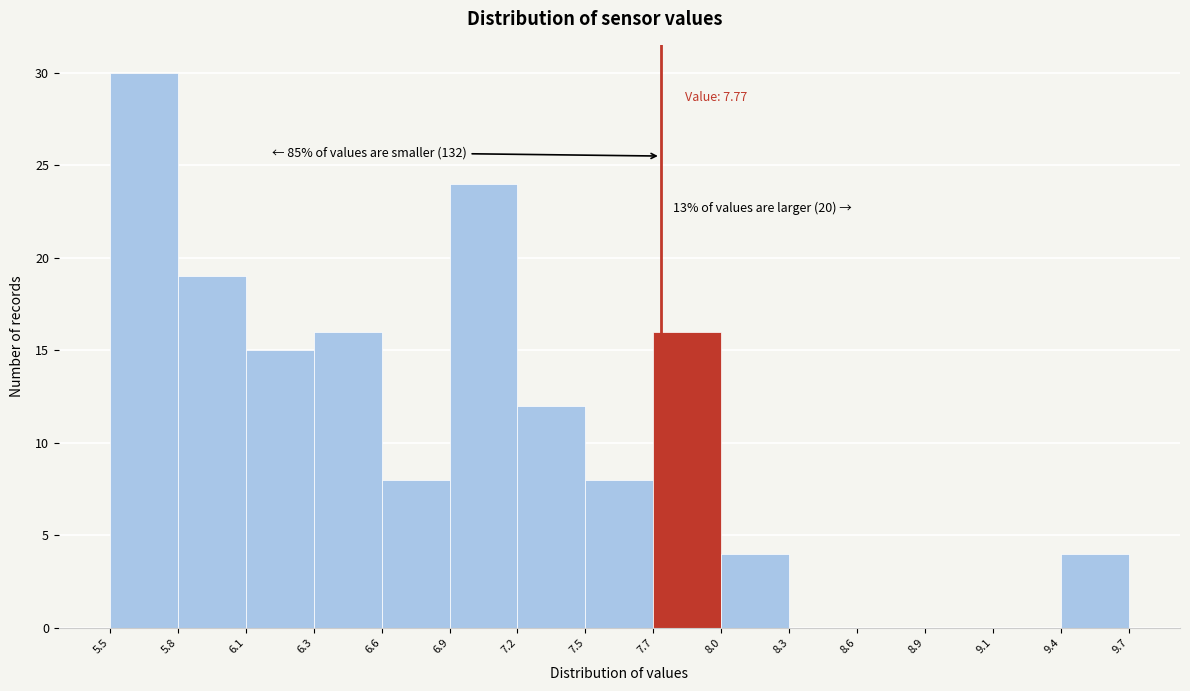

Which range on the x-axis has the tallest bar?

5.5 to 5.8